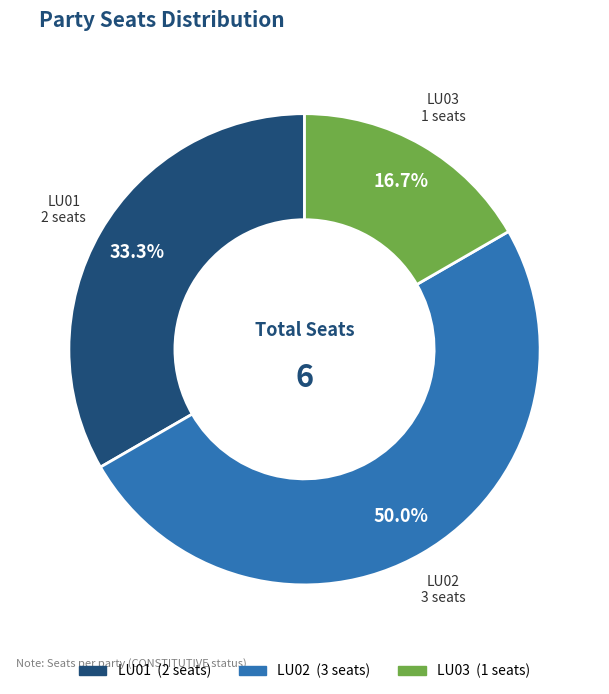

How many segments does this pie chart have?

3